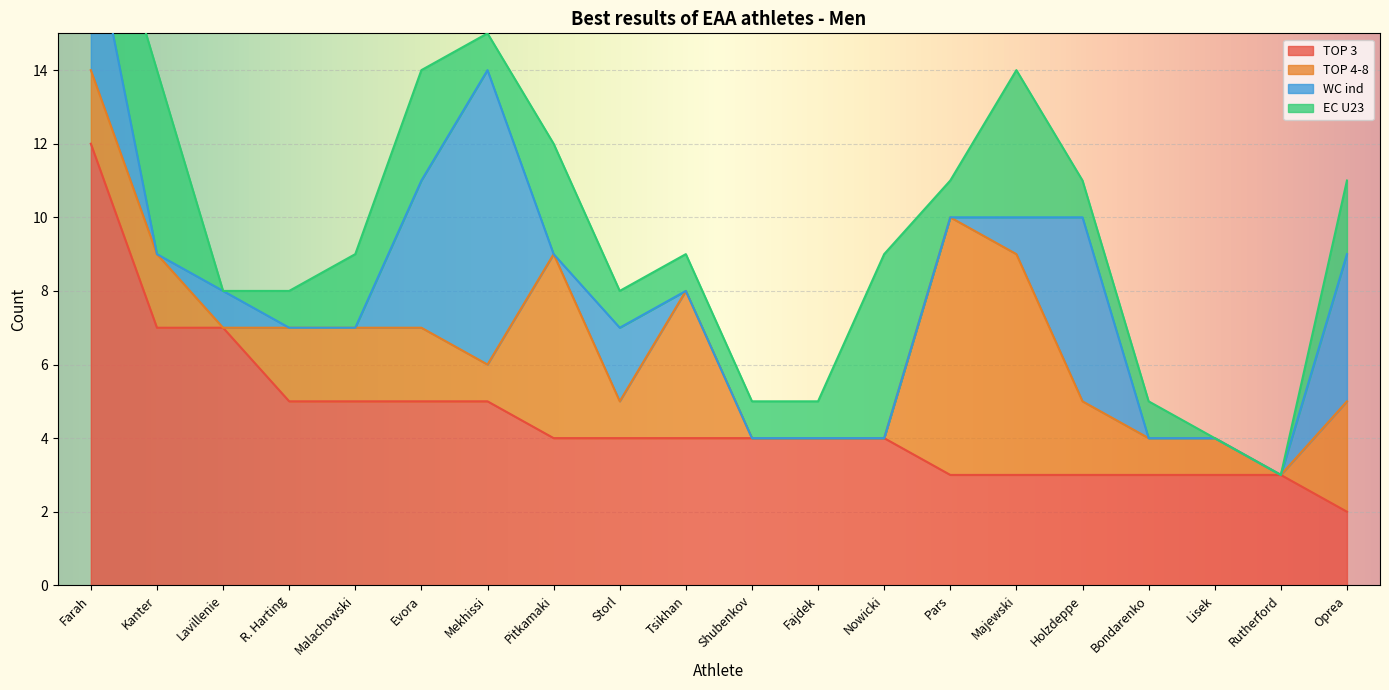

Reading left to right, extract all data points from this chart.

TOP 3: 12	7	7	5	5	5	5	4	4	4	4	4	4	3	3	3	3	3	3	2
TOP 4-8: 2	2	0	2	2	2	1	5	1	4	0	0	0	7	6	2	1	1	0	3
WC ind: 4	0	1	0	0	4	8	0	2	0	0	0	0	0	1	5	0	0	0	4
EC U23: 2	5	0	1	2	3	1	3	1	1	1	1	5	1	4	1	1	0	0	2